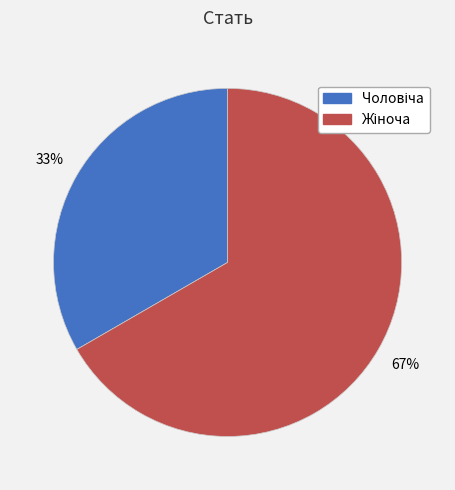

Does any single category account for the majority?

Yes